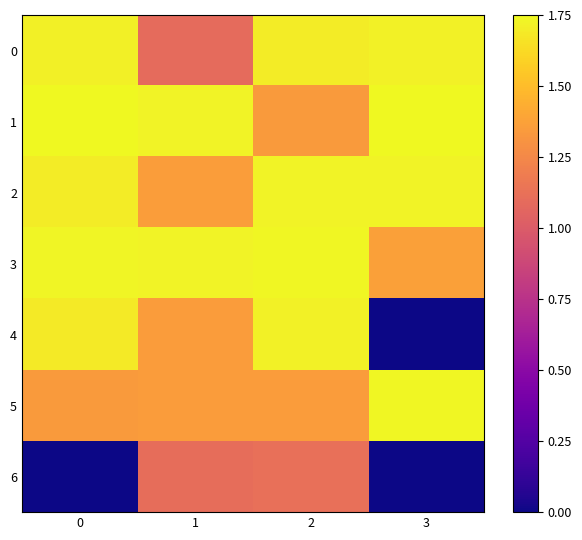

How many series are shown in this chart?

7